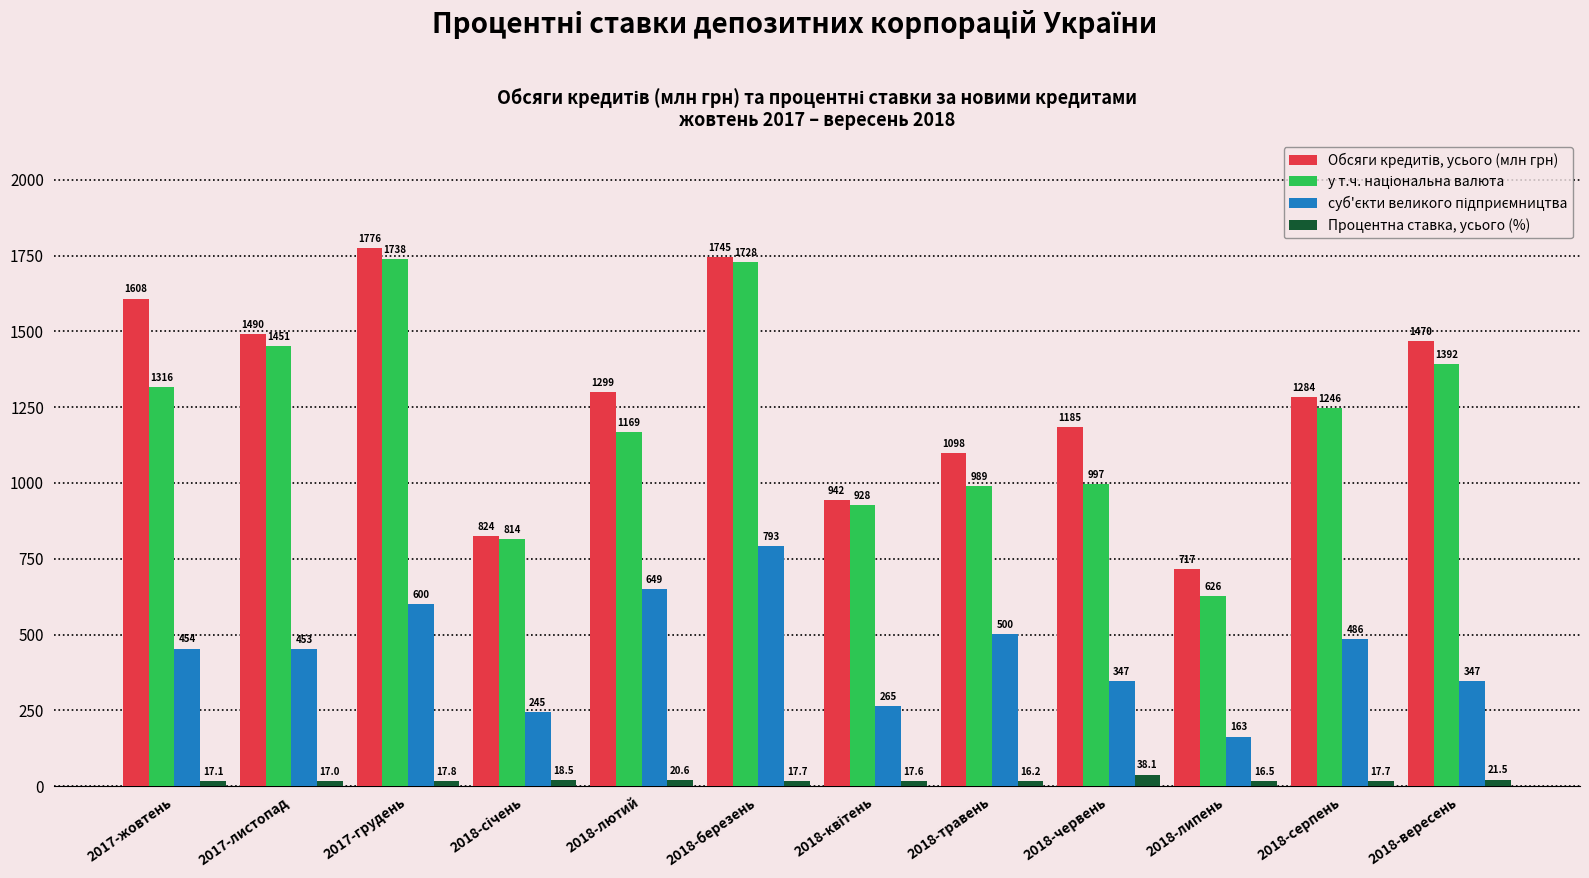

At how many categories does at least one series exceed 1203?

7